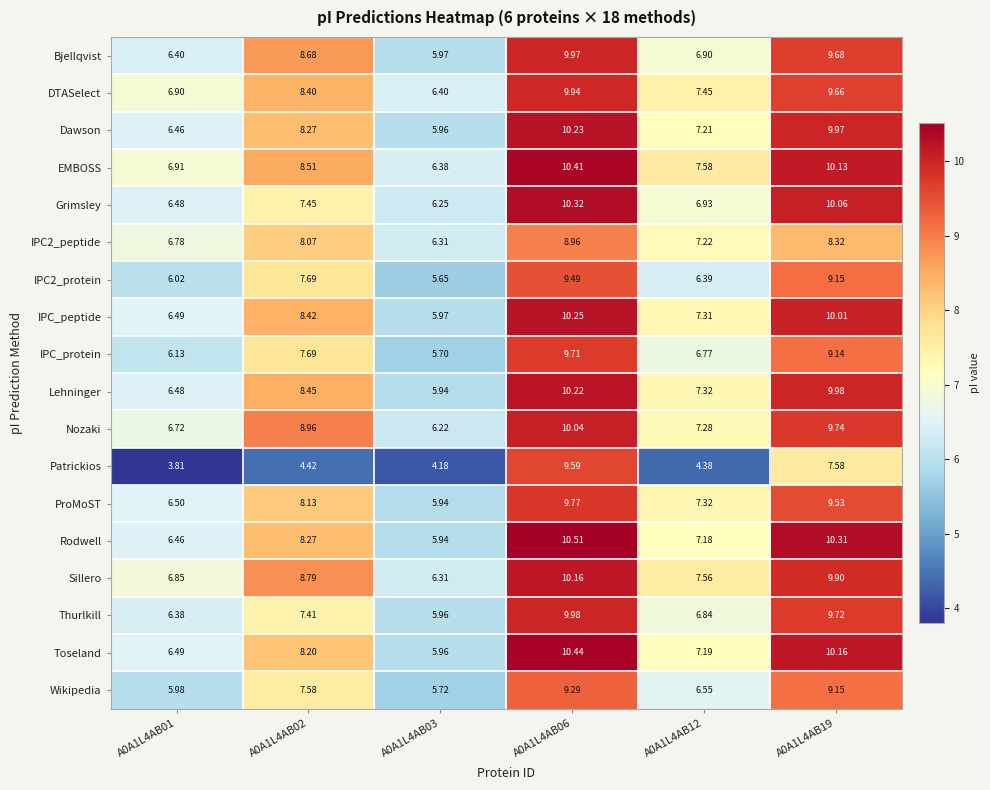

Which series has the widest spread of values?

Patrickios